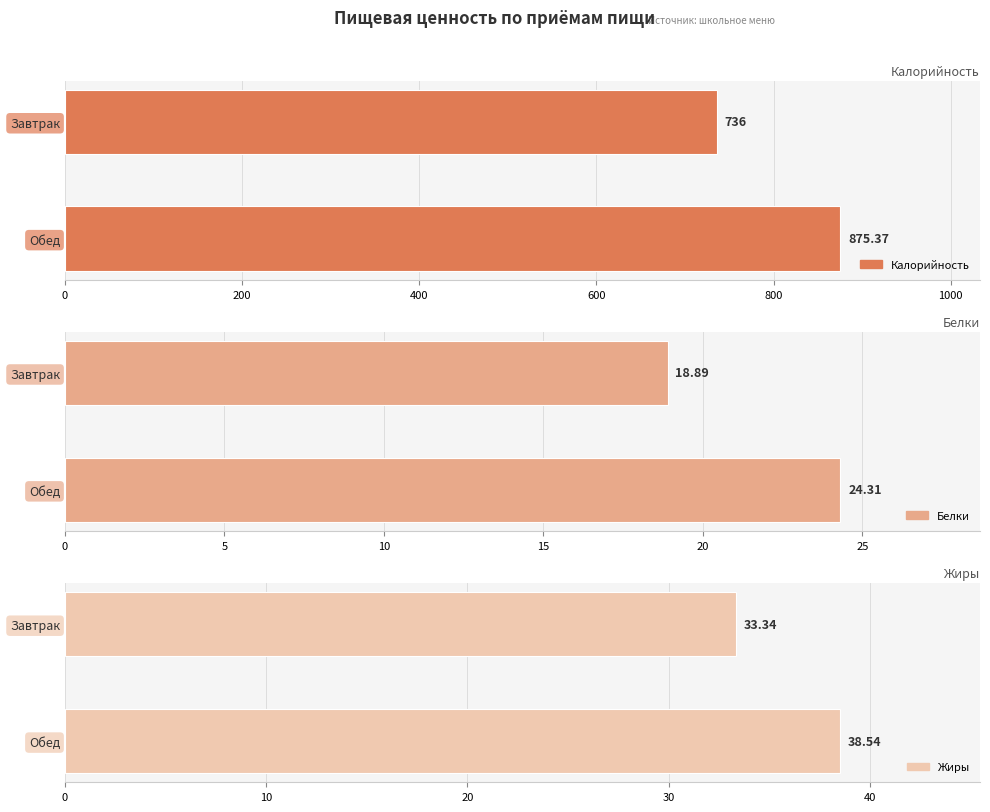

The value of Жиры at Завтрак is 33.3. True or false?

True